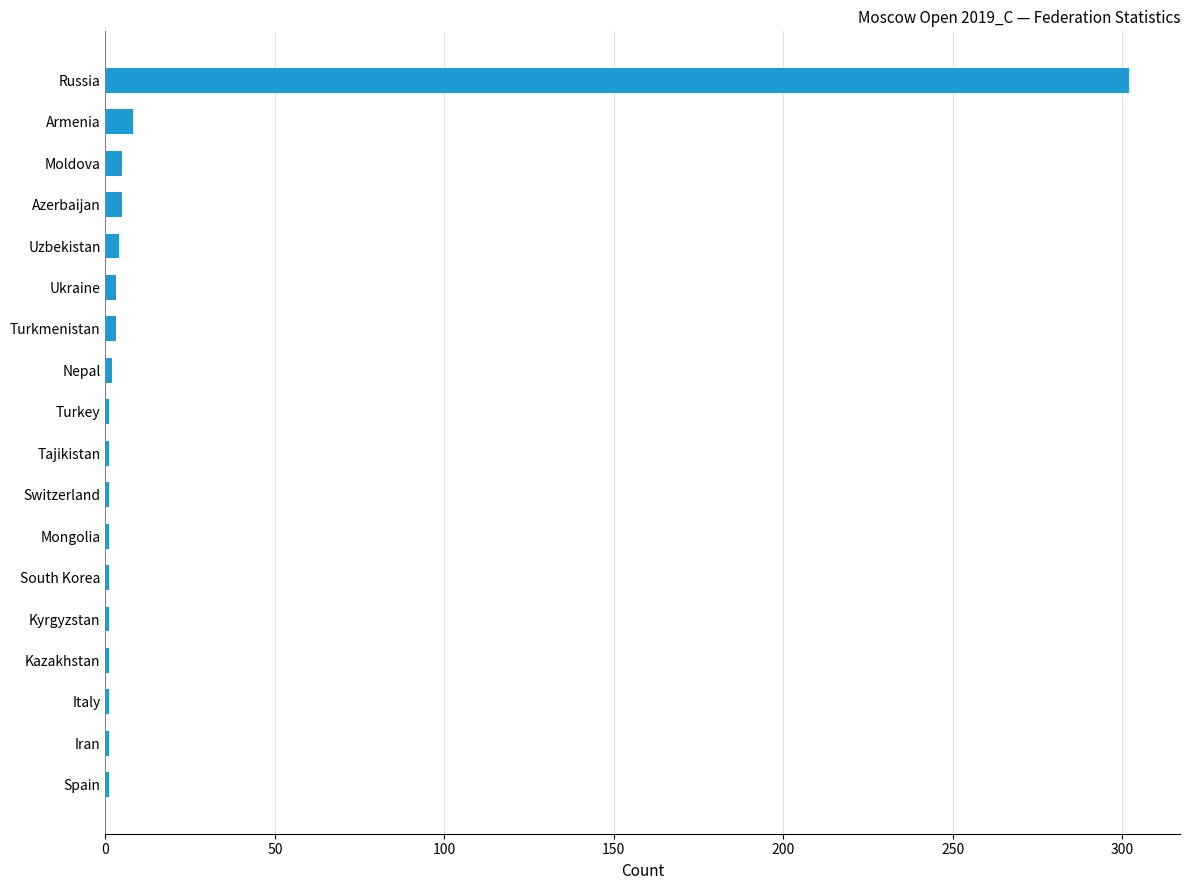

Which category has the highest value across all series?

Russia